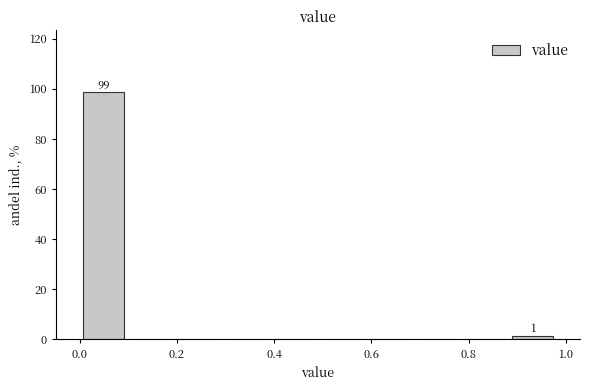

Which range on the x-axis has the tallest bar?

0.00 to 0.10